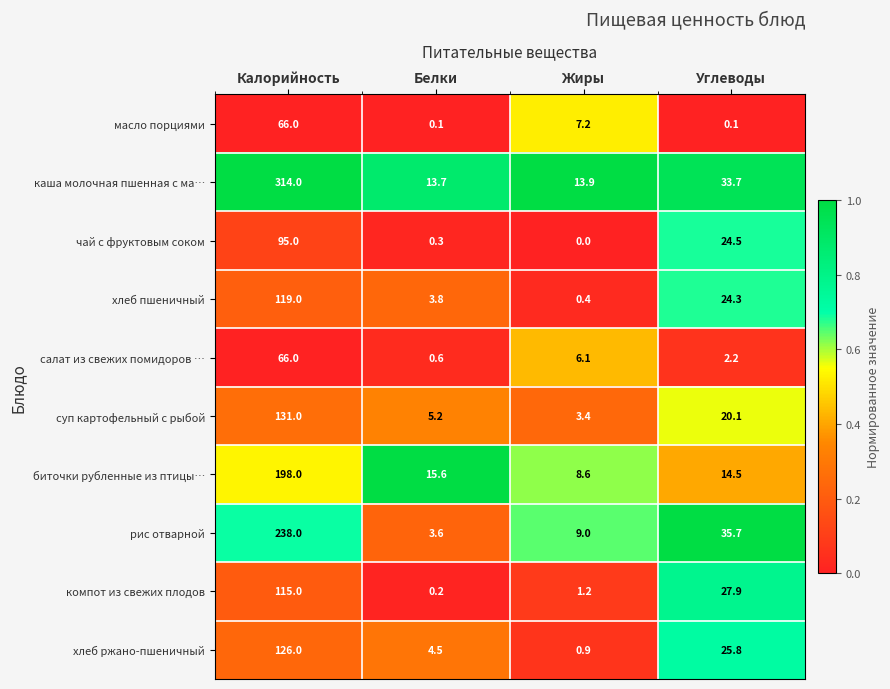

At how many categories does at least one series exceed 0?

4